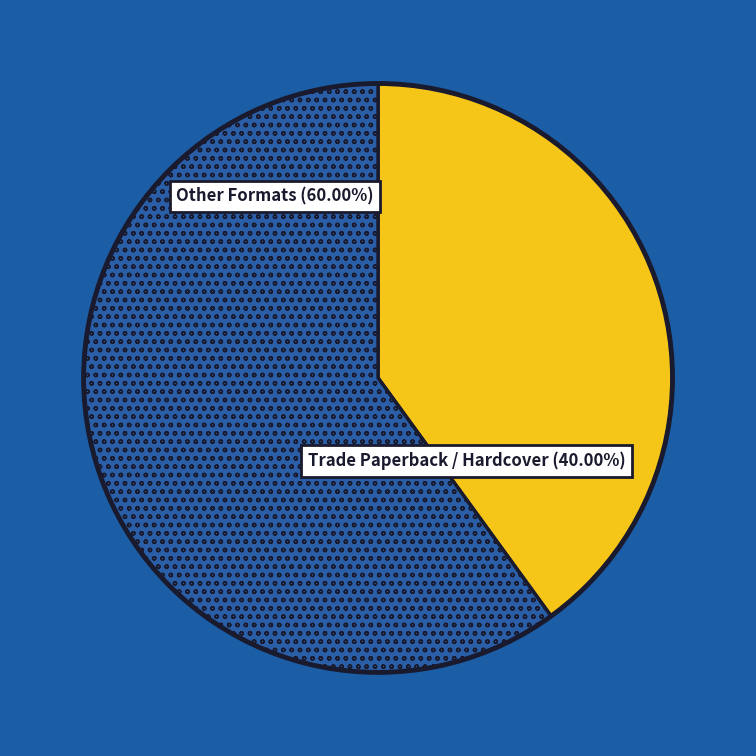

Is there a majority slice in this chart?

Yes